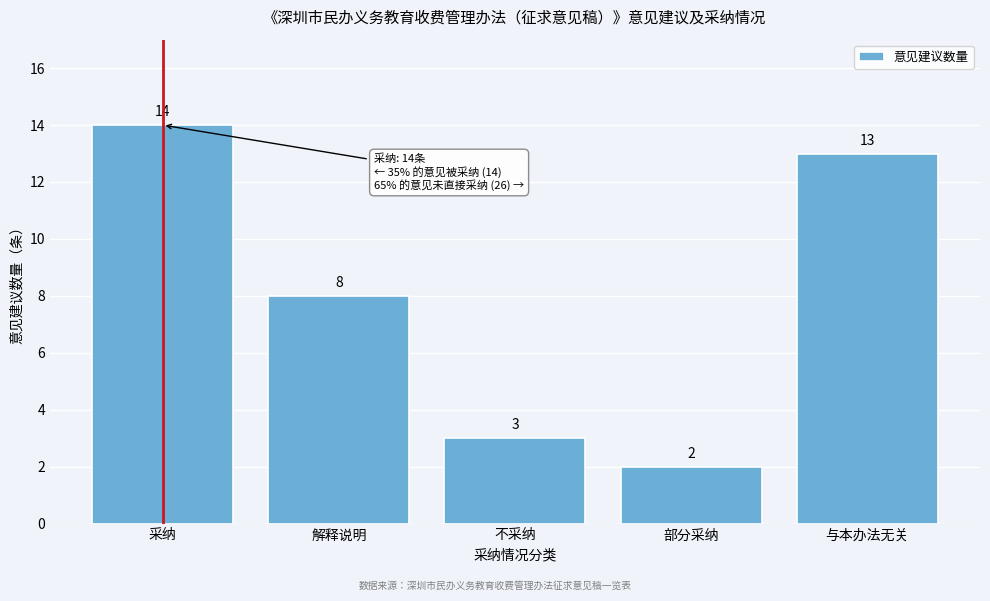

Reading left to right, list all the values displayed in this chart.

14	8	3	2	13